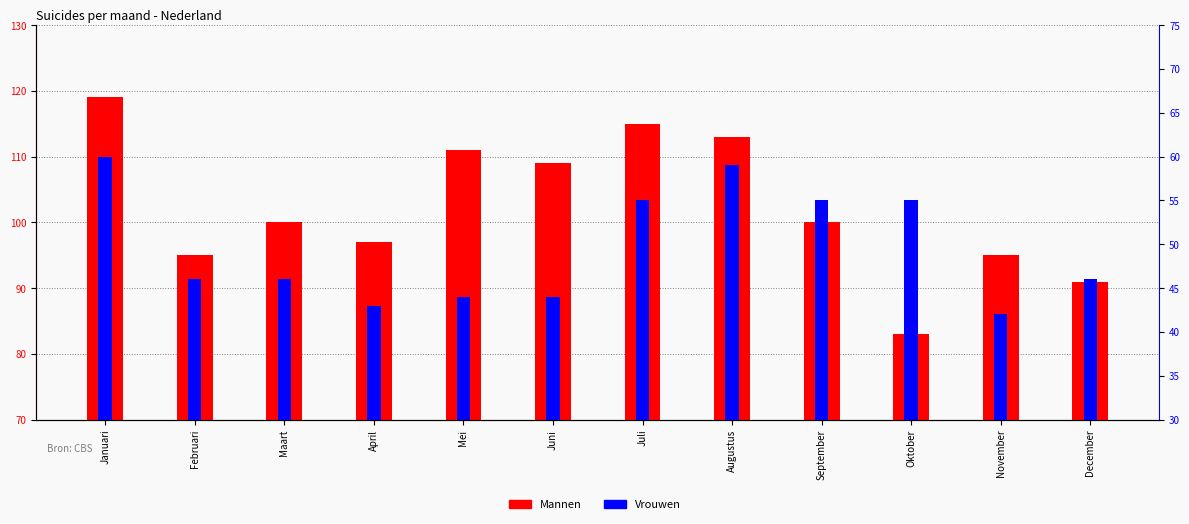

List the series in order of their peak value, lowest first.

Vrouwen, Mannen